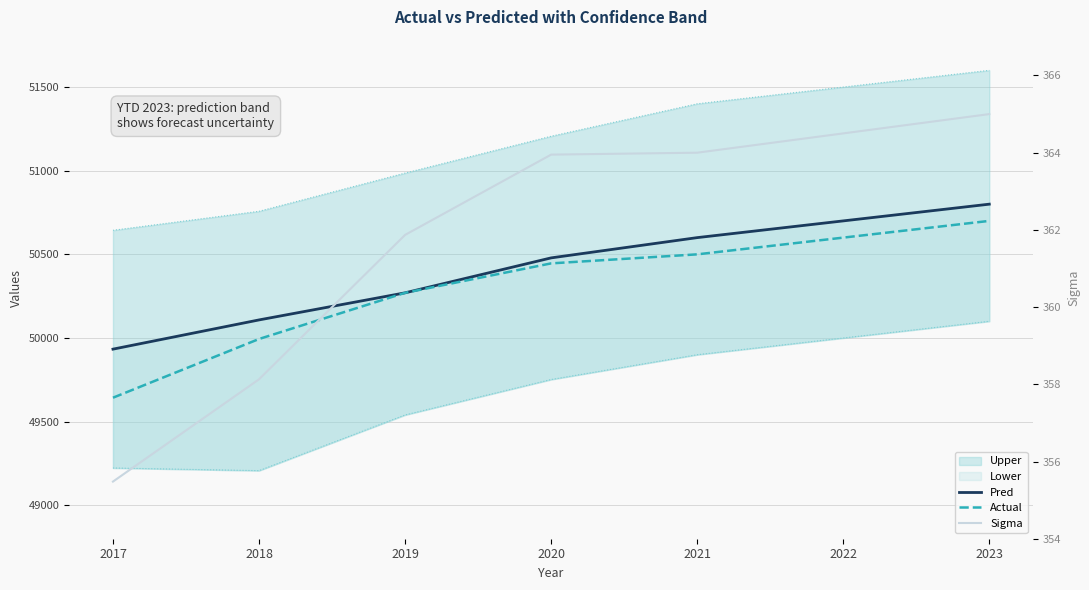

Is the value of Sigma at 2018 greater than the value of Actual at 2017?

No